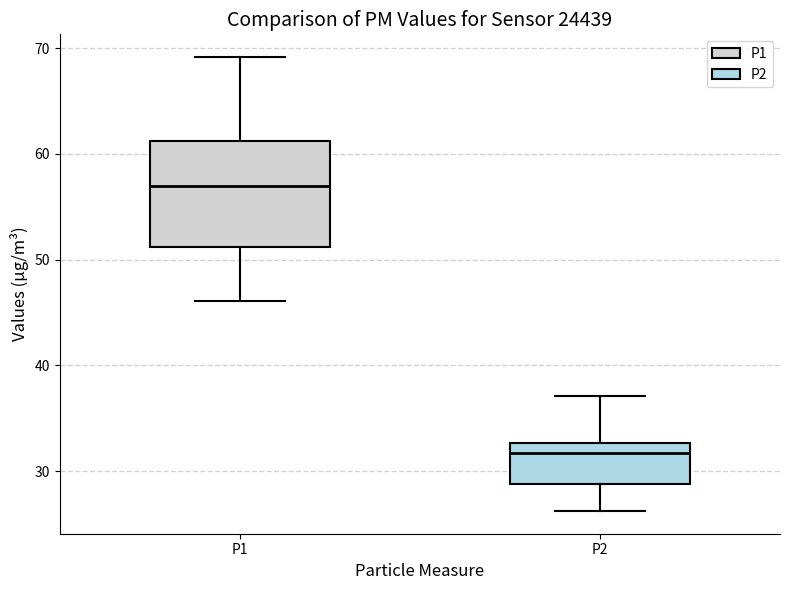

Reading left to right, transcribe this box plot: for each box, give where its median line is, the range the box spans, and where its two whiskers end, as read against the y-axis. The values are not printed on the chart, so give them approximately, as read against the axis.

P1: median 57, box 51 to 61, whiskers 46 to 69
P2: median 32, box 29 to 33, whiskers 26 to 37